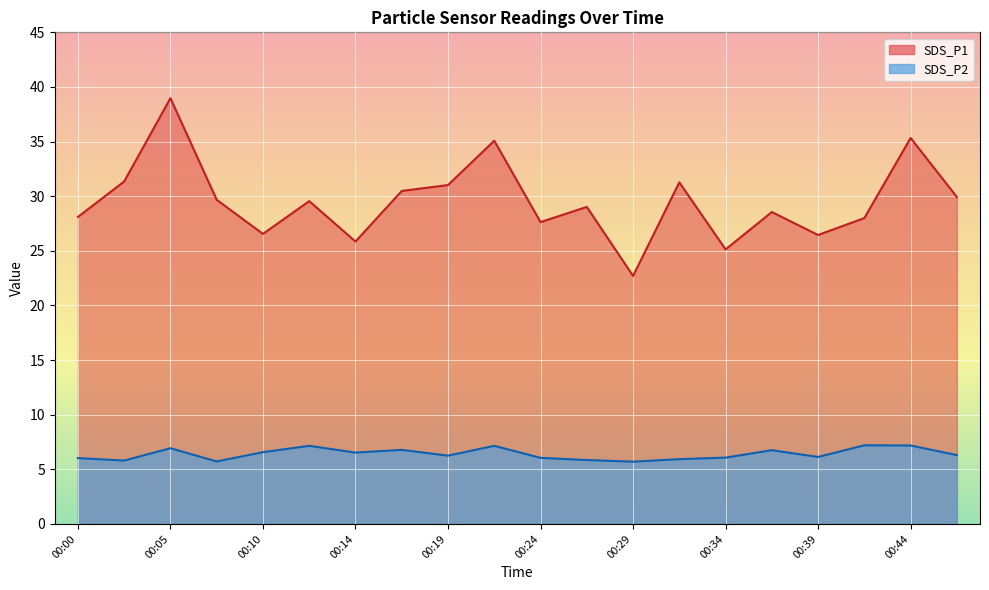

What are all the series names shown in the legend?

SDS_P1, SDS_P2